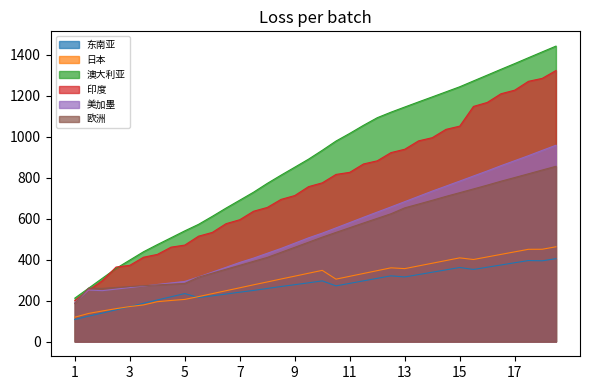

Where is 印度 nearest to the value 761?

9.5